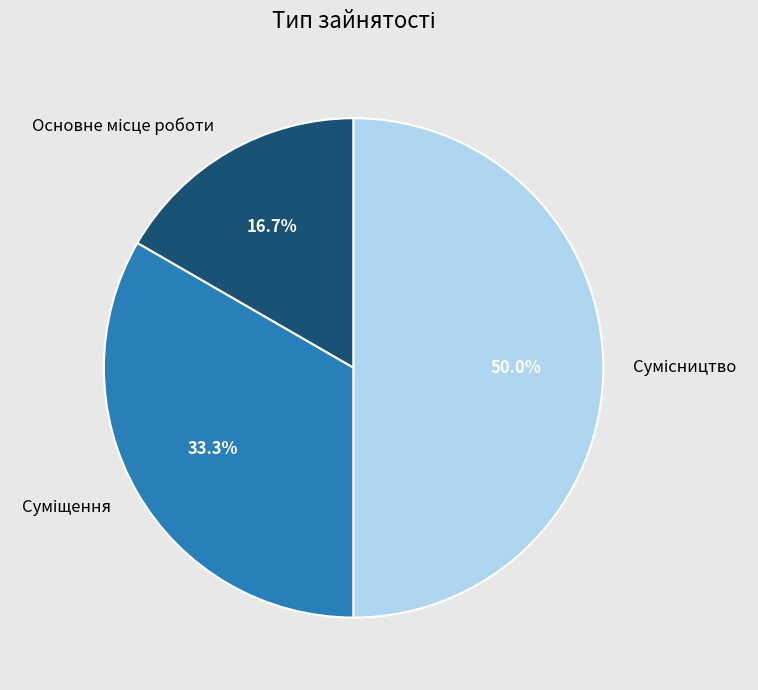

Is there a majority slice in this chart?

No